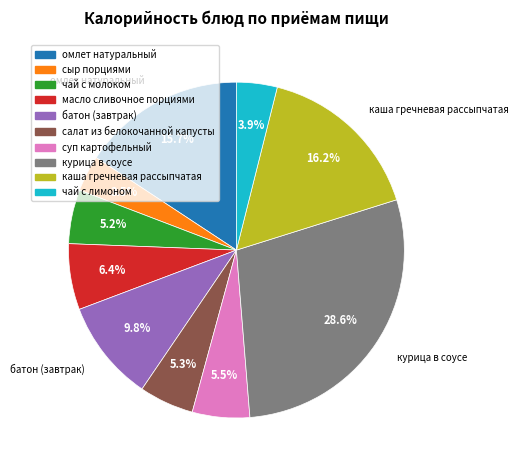

Does any single category account for the majority?

No